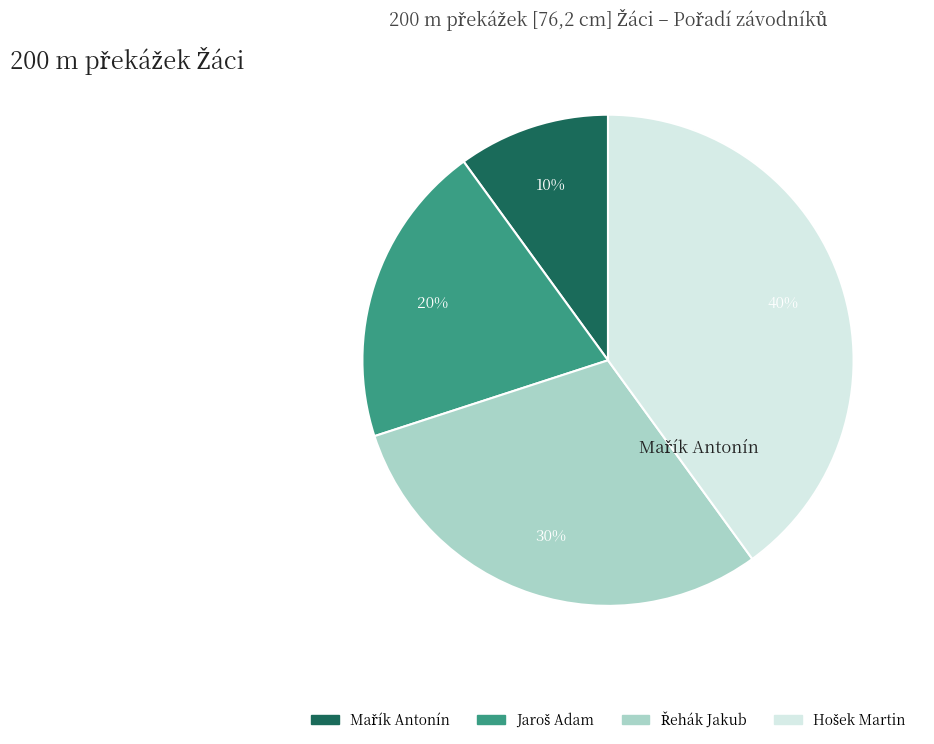

How many slices are in this pie chart?

4